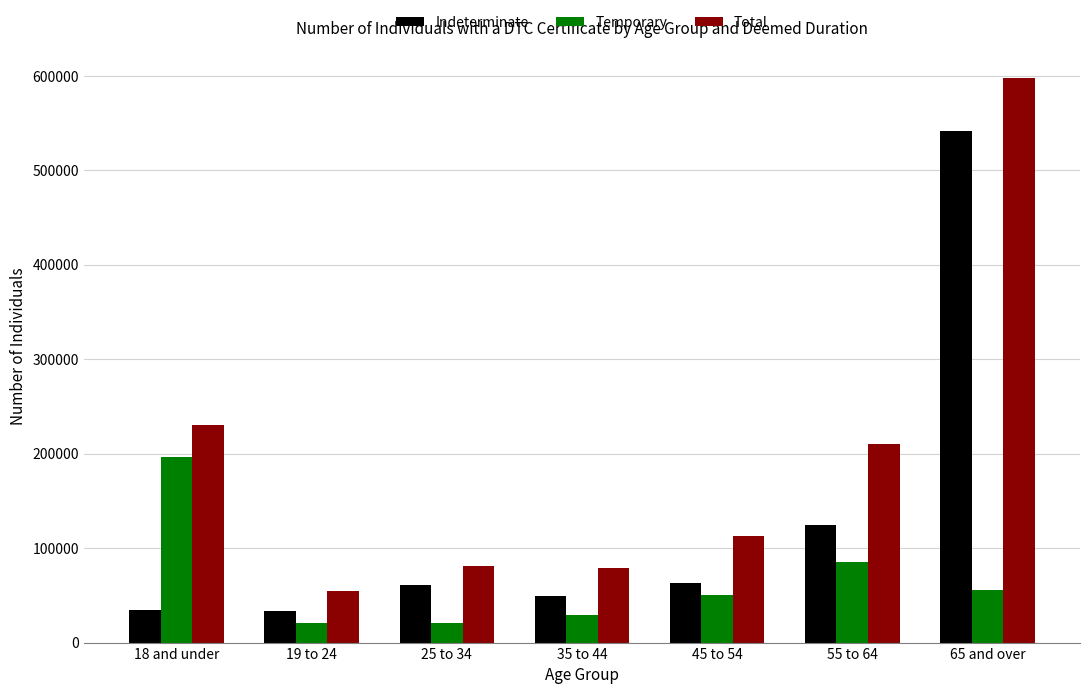

Which series changed the most between 19 to 24 and 65 and over?

Total